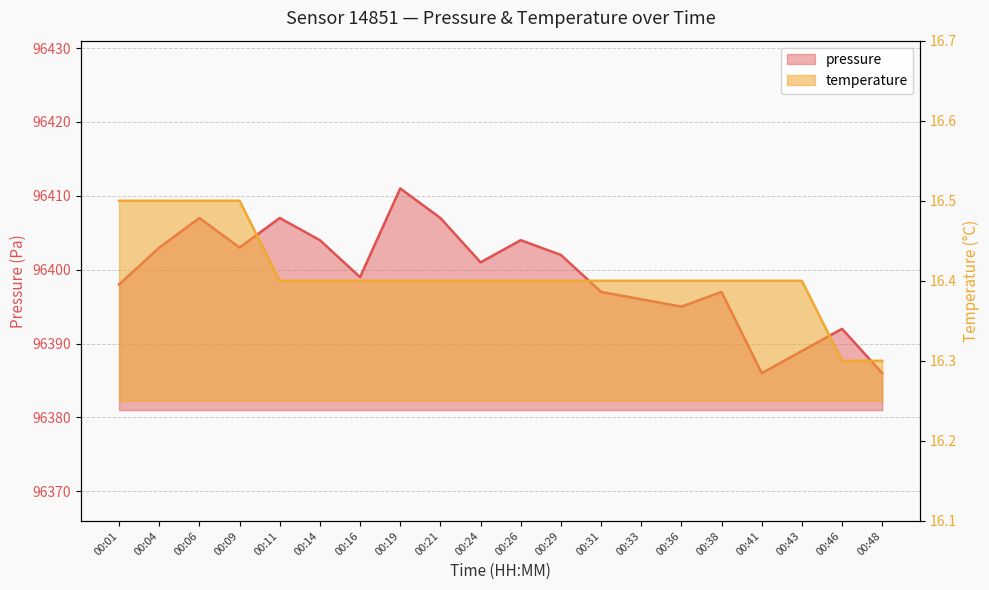

True or false: pressure has more than 0 points higher than both neighbors.

True